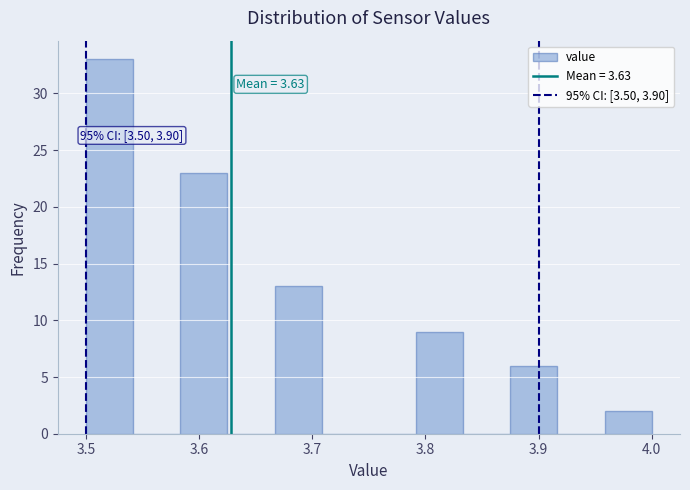

Which range on the x-axis has the tallest bar?

3.50 to 3.54